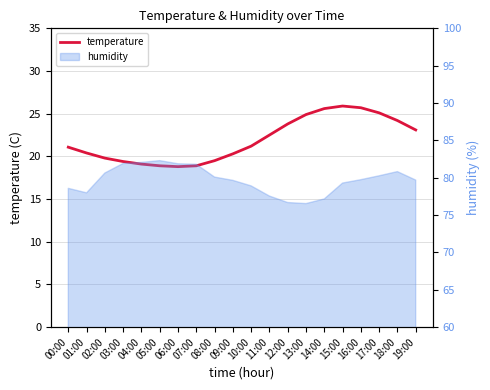

What position from the right is 00:00?

20